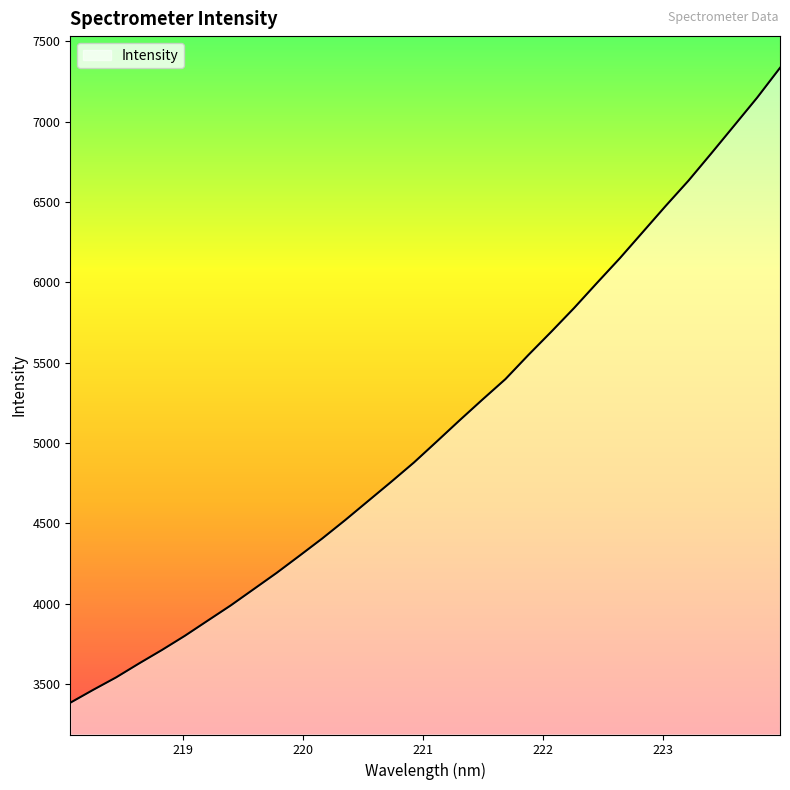

What is the maximum value shown in the chart?

7335.2